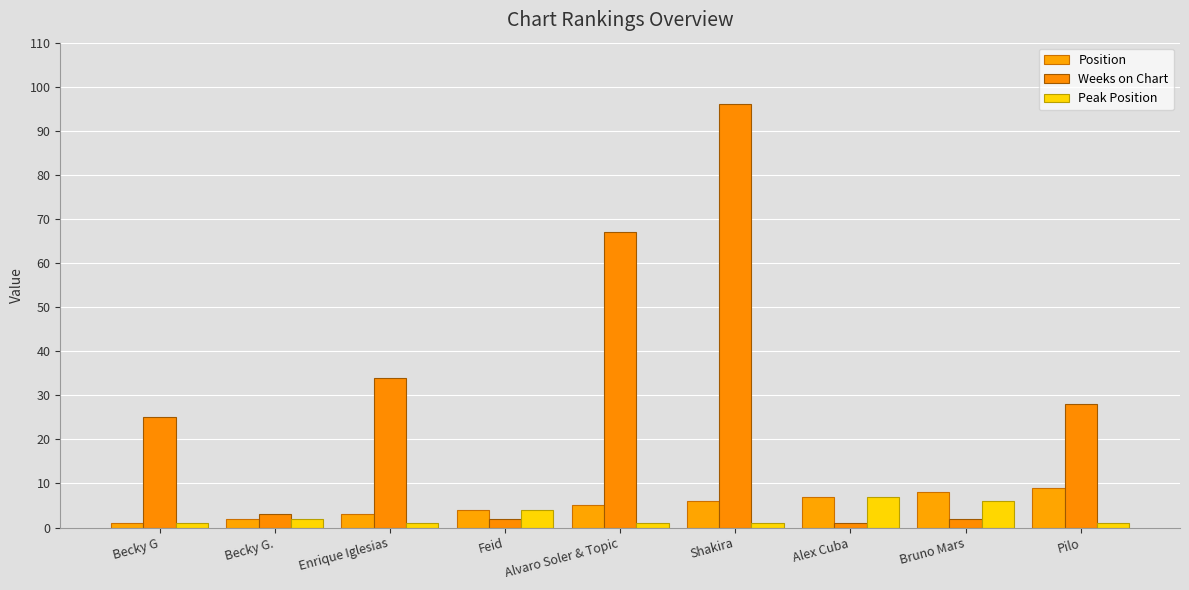

At how many categories does at least one series exceed 85?

1